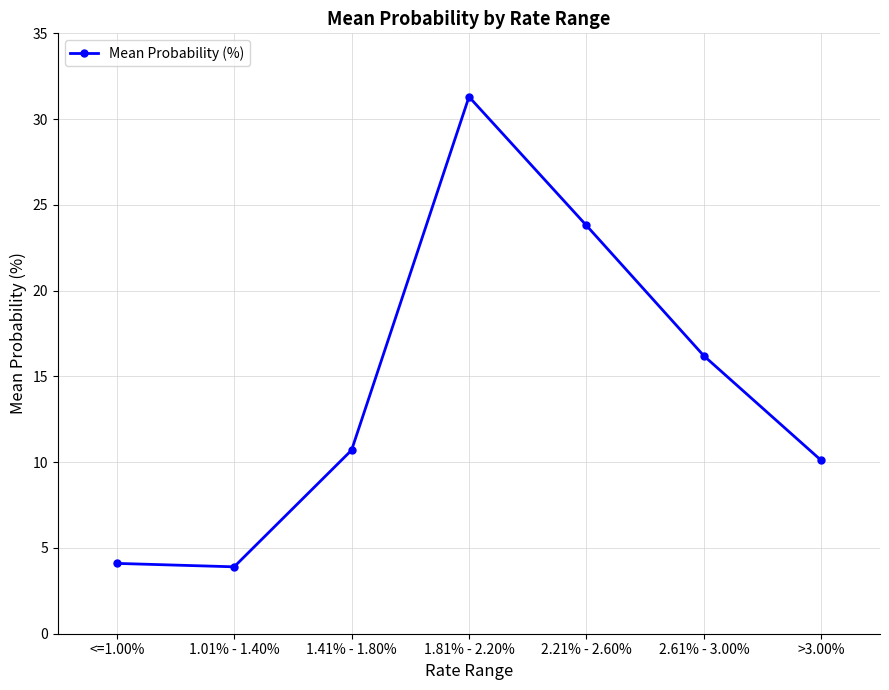

True or false: there are more than 1 points higher than both neighbors.

False